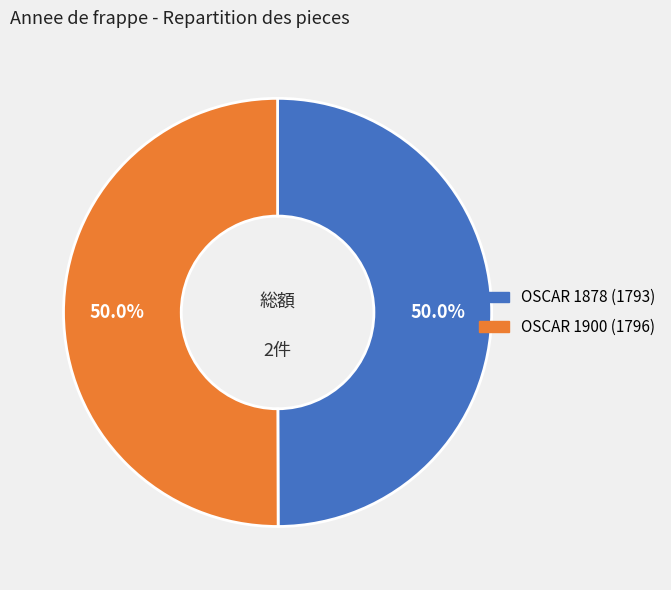

How many slices are in this pie chart?

2